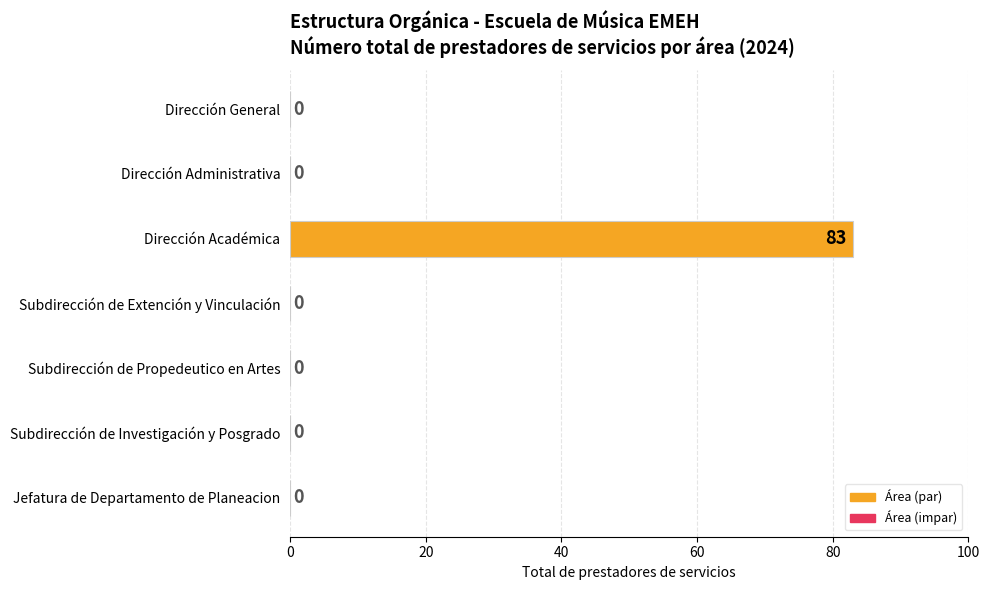

The chart shows a value of -35 at Subdirección de Propedeutico en Artes. True or false?

False